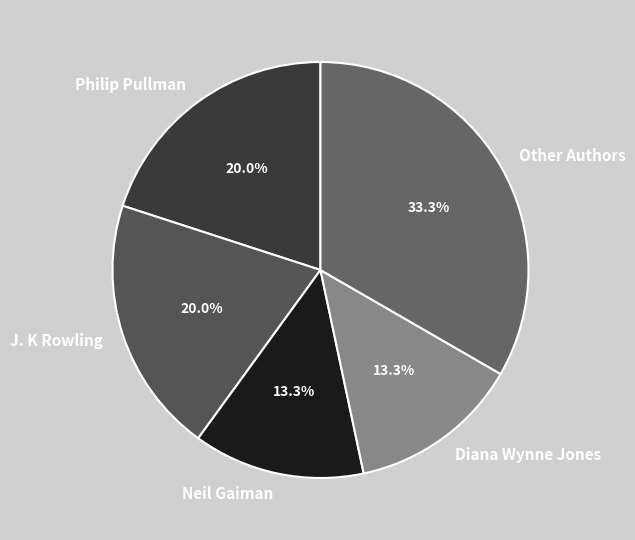

Is Neil Gaiman the majority of the pie?

No